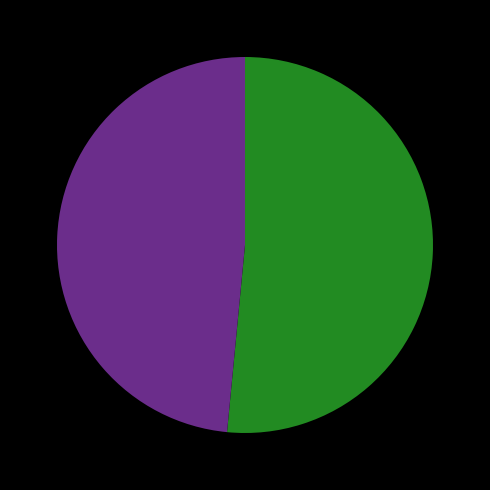

How many segments does this pie chart have?

2